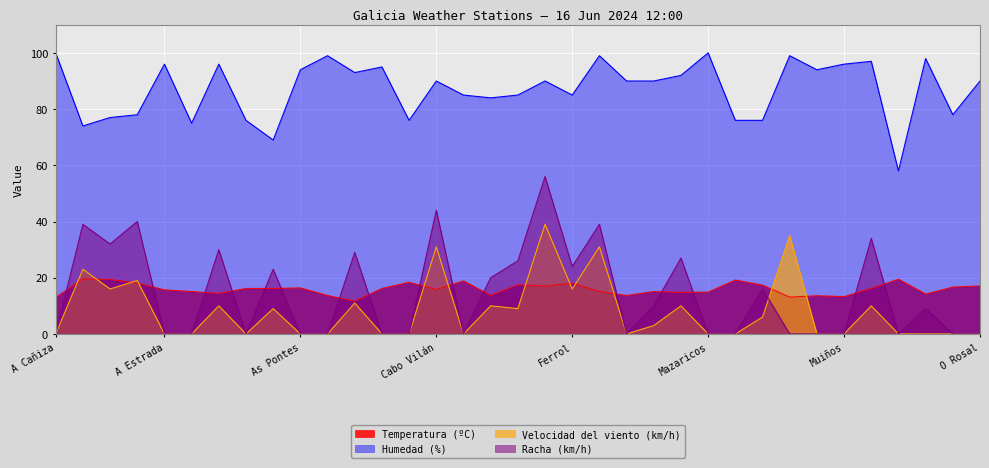

Which series has the largest range (max minus min)?

Racha (km/h)